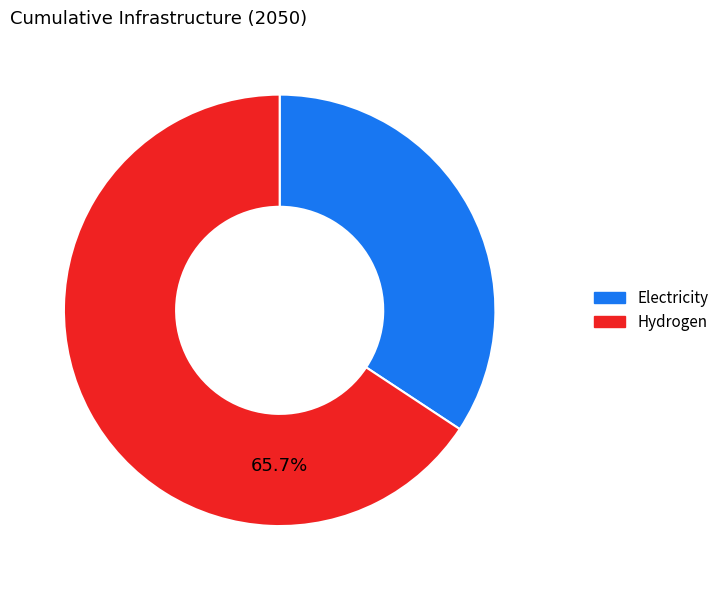

What is the largest slice in the pie chart?

Hydrogen